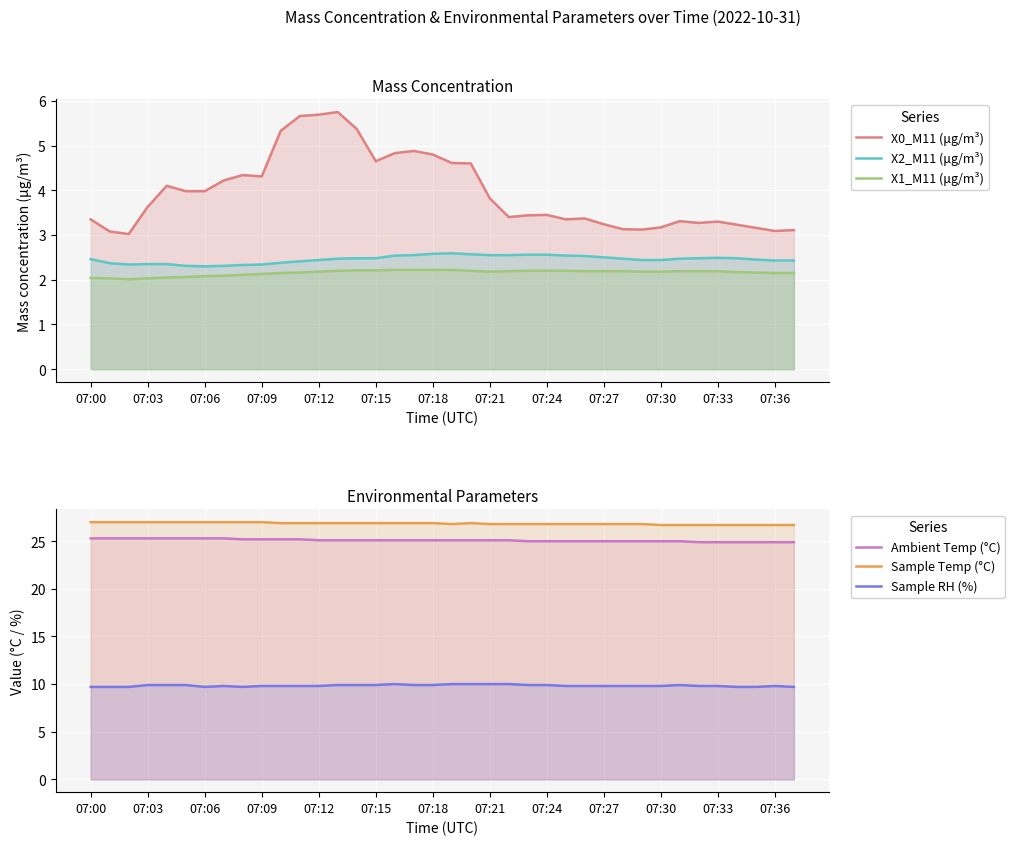

True or false: X2_M11 (μg/m³) has more than 1 points higher than both neighbors.

True